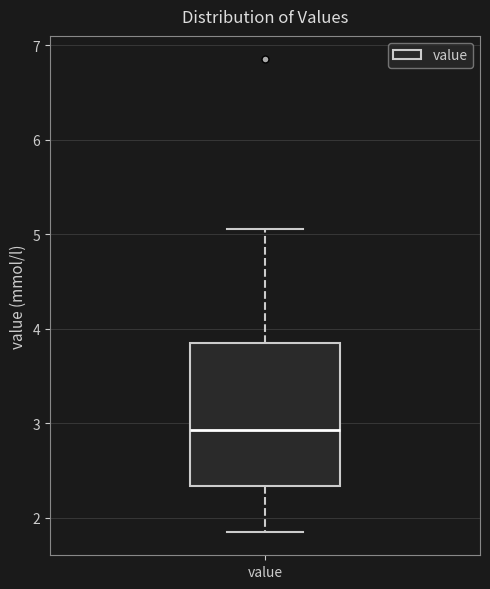

Transcribe this box plot: give where the median line is, the range the box spans, and where the two whiskers end, as read against the y-axis. The values are not printed on the chart, so give them approximately, as read against the axis.

median 2.9, box 2.3 to 3.9, whiskers 1.9 to 5.1